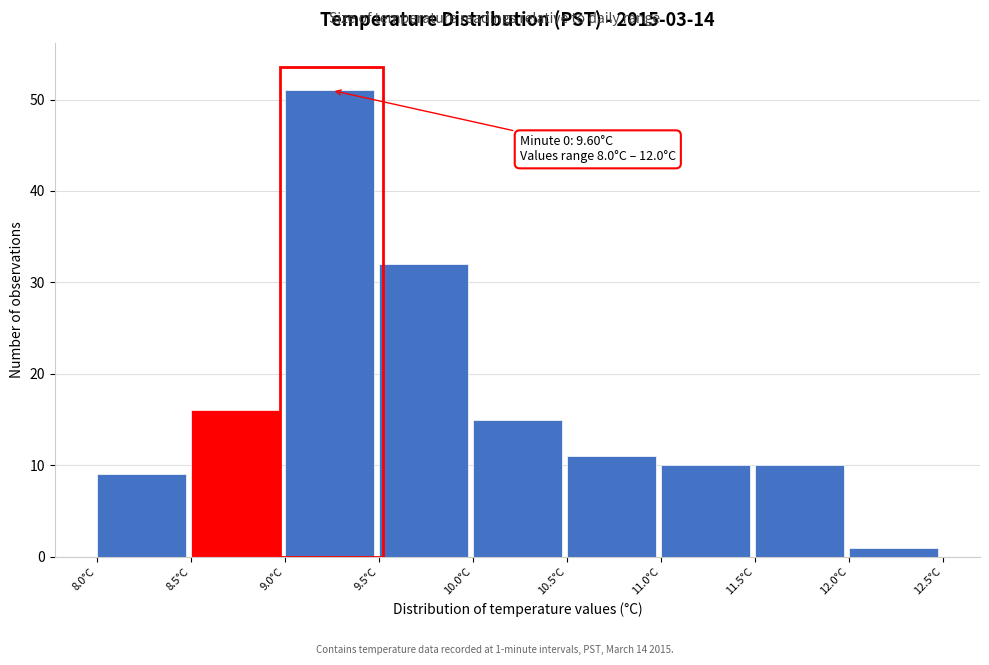

Which range on the x-axis has the tallest bar?

9.0 to 9.5